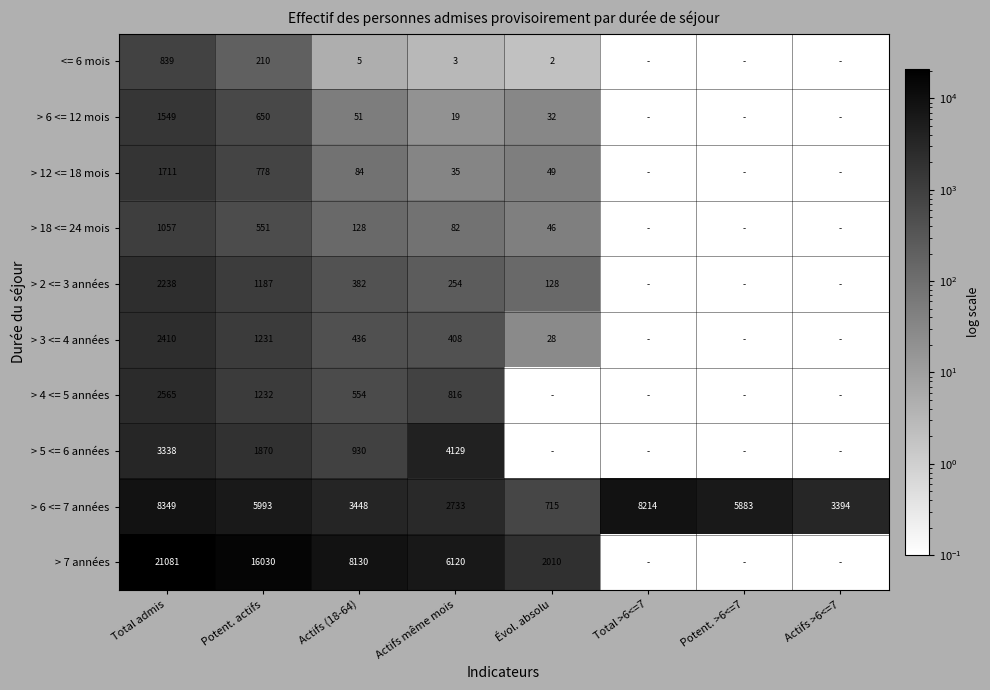

Is the value of > 4 <= 5 années at Total admis greater than the value of > 2 <= 3 années at Évol. absolu?

Yes